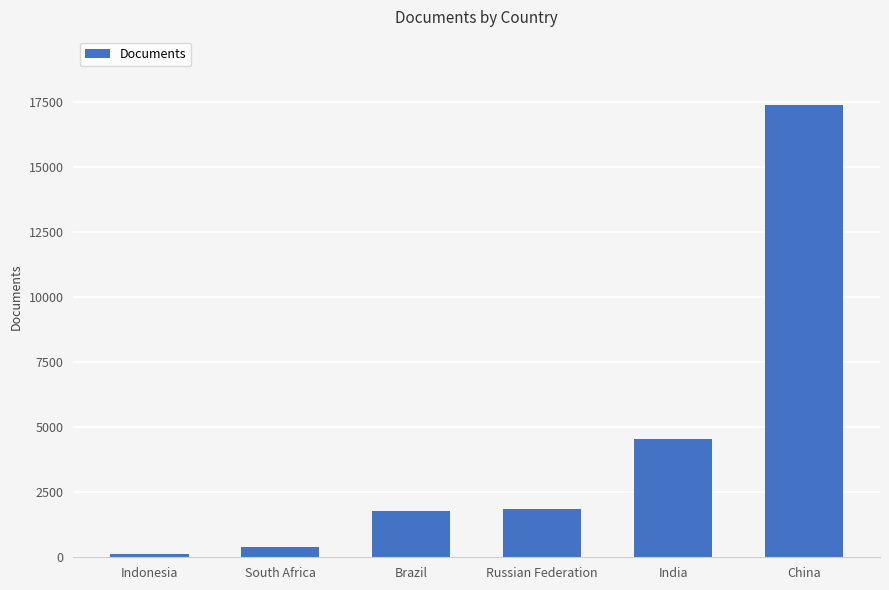

Which label corresponds to the largest value in the chart?

China